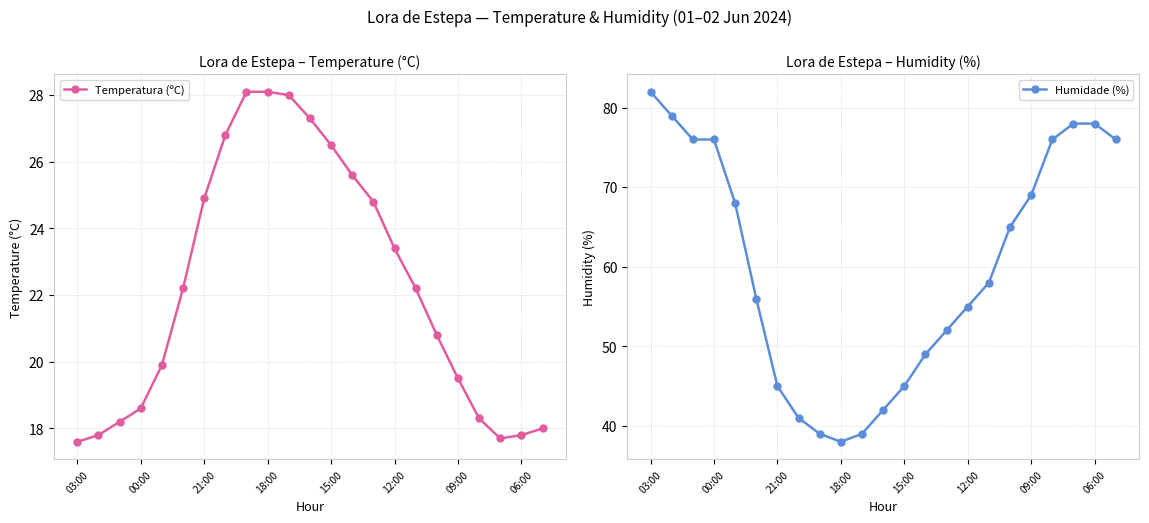

Is this an area chart (filled region under the line)?

No